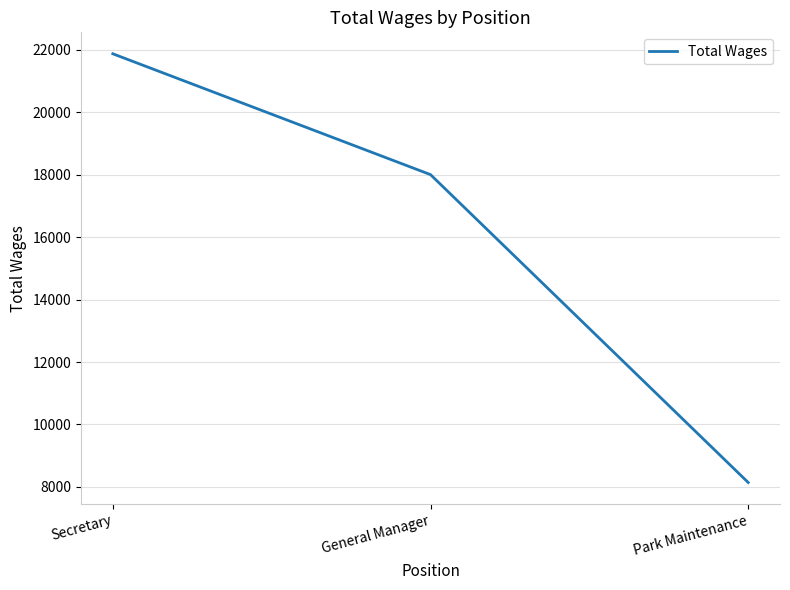

Is this an area chart (filled region under the line)?

No